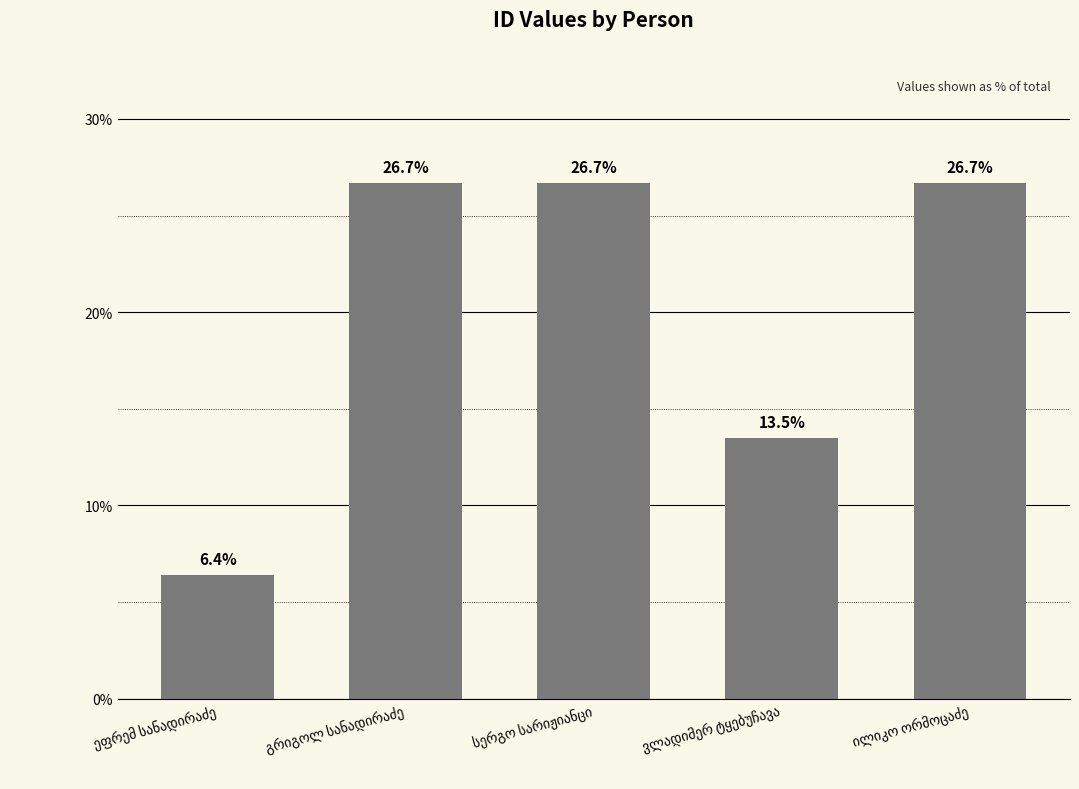

What is the difference between the second highest and minimum values?

20.3